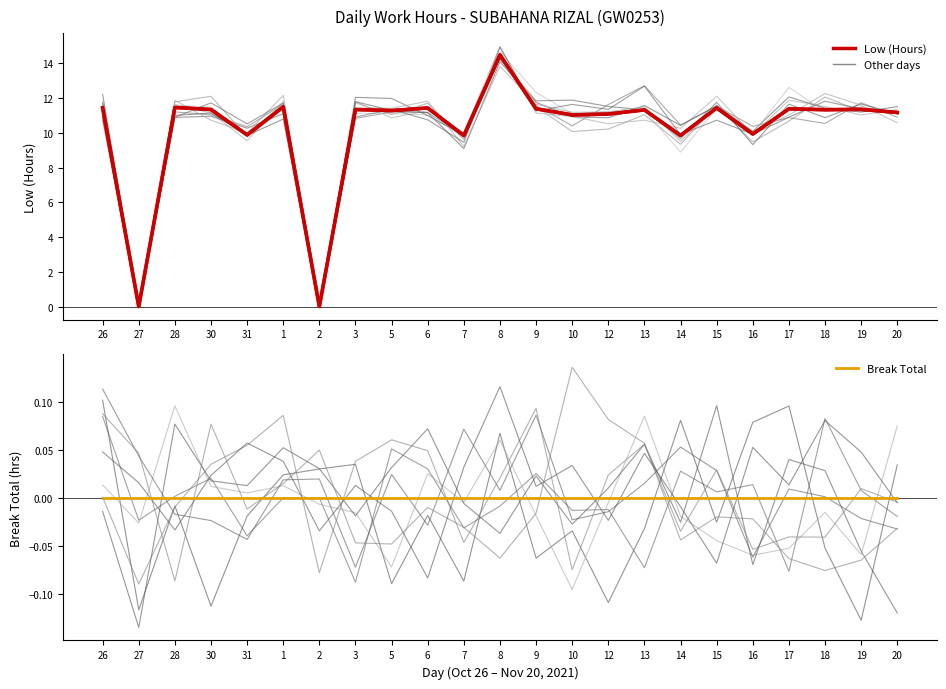

Which series has the largest range (max minus min)?

Low (Hours)